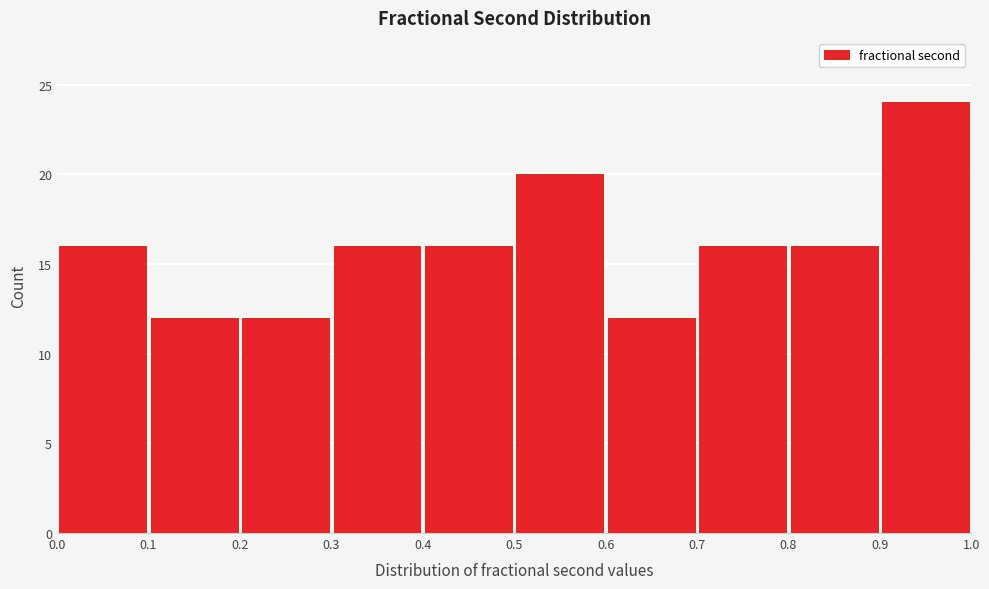

How tall is the bar that spans 0.9 to 1.0 on the x-axis? The values are not printed on the chart, so give them approximately, as read against the axis.

24